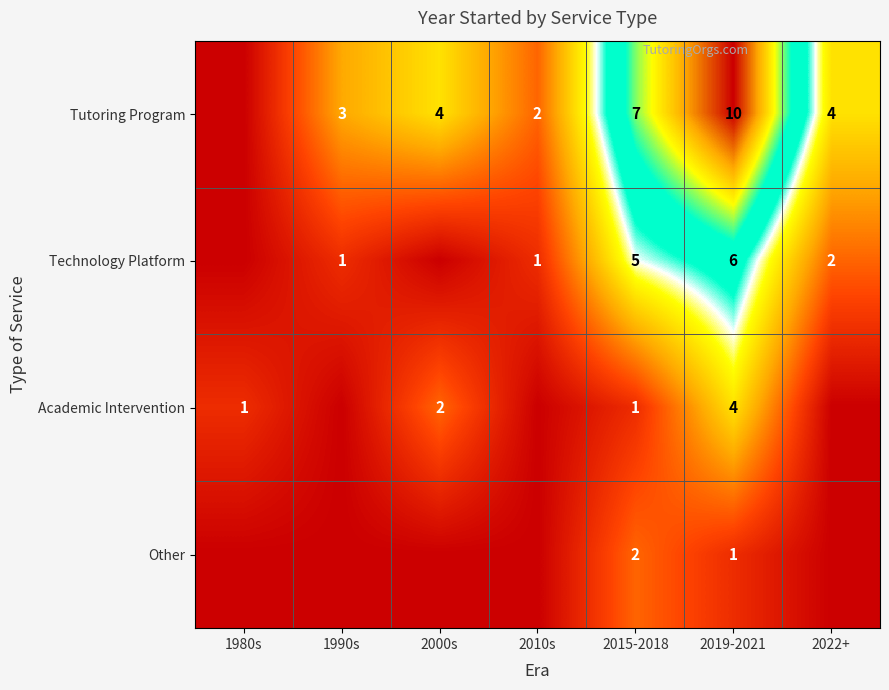

Is it true that Tutoring Program equals 18 at 2019-2021?

False